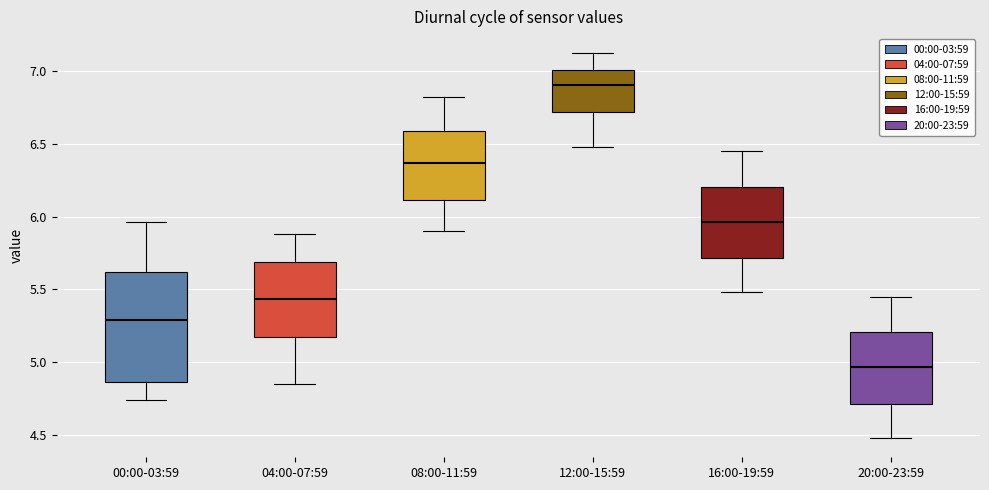

Reading left to right, transcribe this box plot: for each box, give where its median line is, the range the box spans, and where its two whiskers end, as read against the y-axis. The values are not printed on the chart, so give them approximately, as read against the axis.

00:00-03:59: median 5.30, box 4.85 to 5.60, whiskers 4.75 to 5.95
04:00-07:59: median 5.45, box 5.15 to 5.70, whiskers 4.85 to 5.90
08:00-11:59: median 6.35, box 6.10 to 6.60, whiskers 5.90 to 6.80
12:00-15:59: median 6.90, box 6.70 to 7.00, whiskers 6.50 to 7.10
16:00-19:59: median 5.95, box 5.70 to 6.20, whiskers 5.50 to 6.45
20:00-23:59: median 4.95, box 4.70 to 5.20, whiskers 4.50 to 5.45